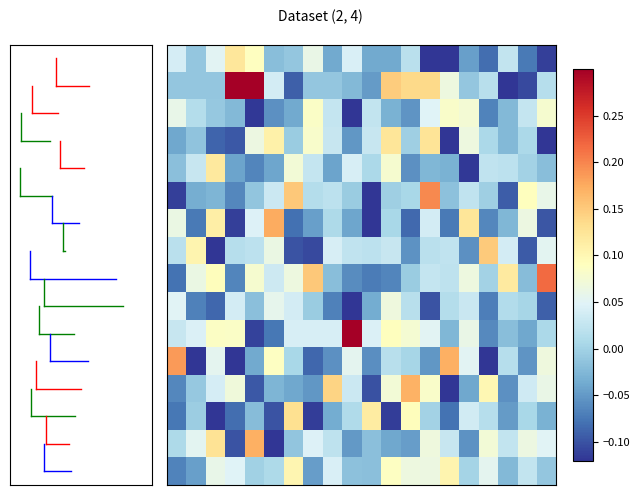

At which category is the sum across all series the highest?

13